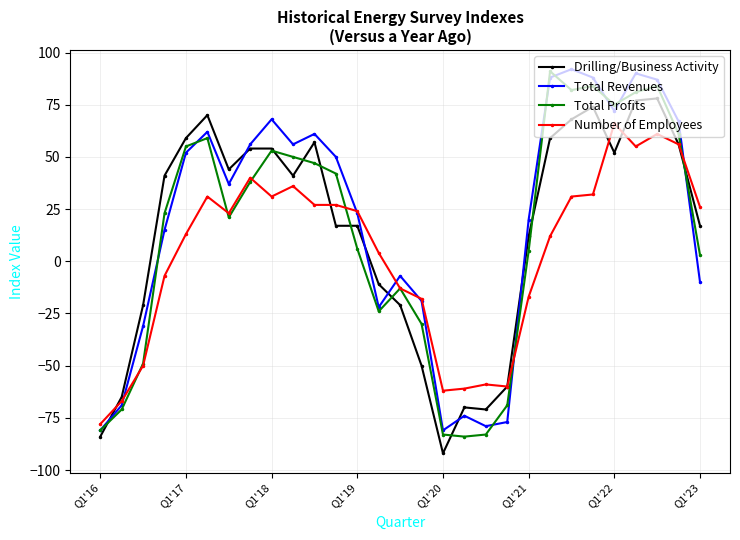

What is the value of the Total Profits point at the 15th from the left?

-13